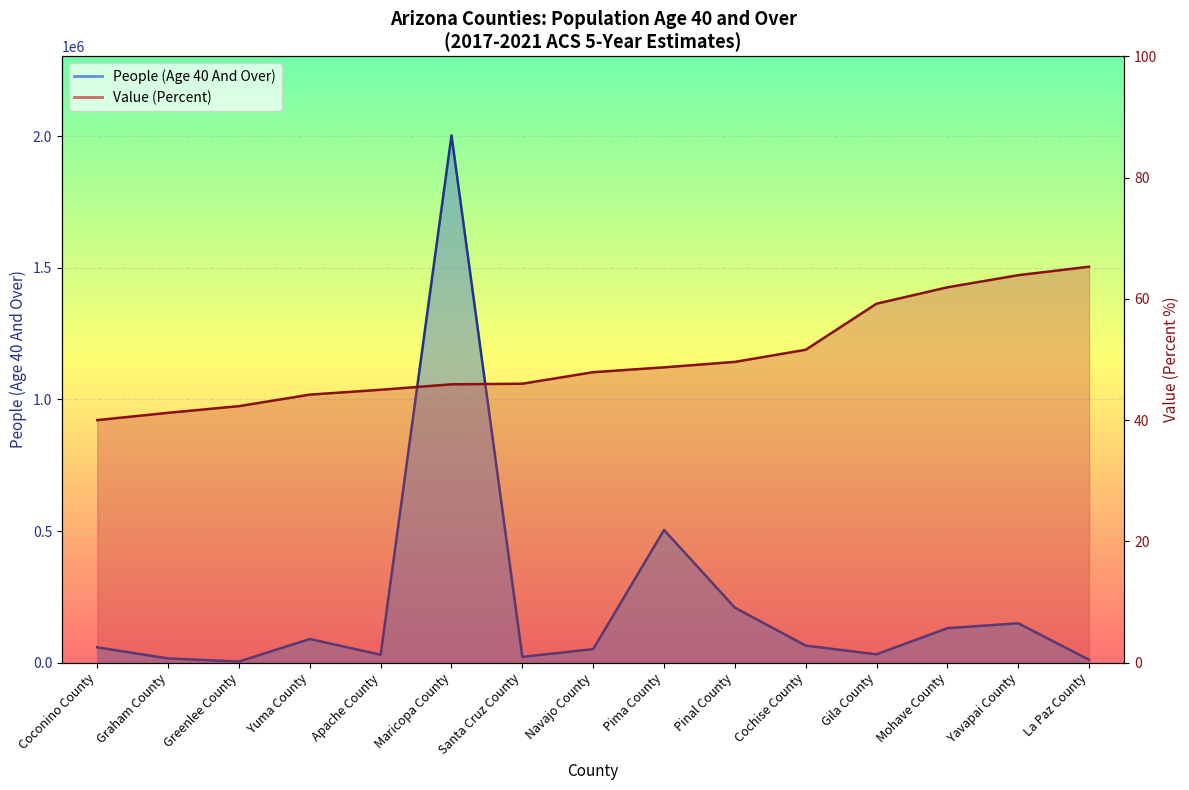

The value of Value (Percent) at Navajo County is 47.9. True or false?

True